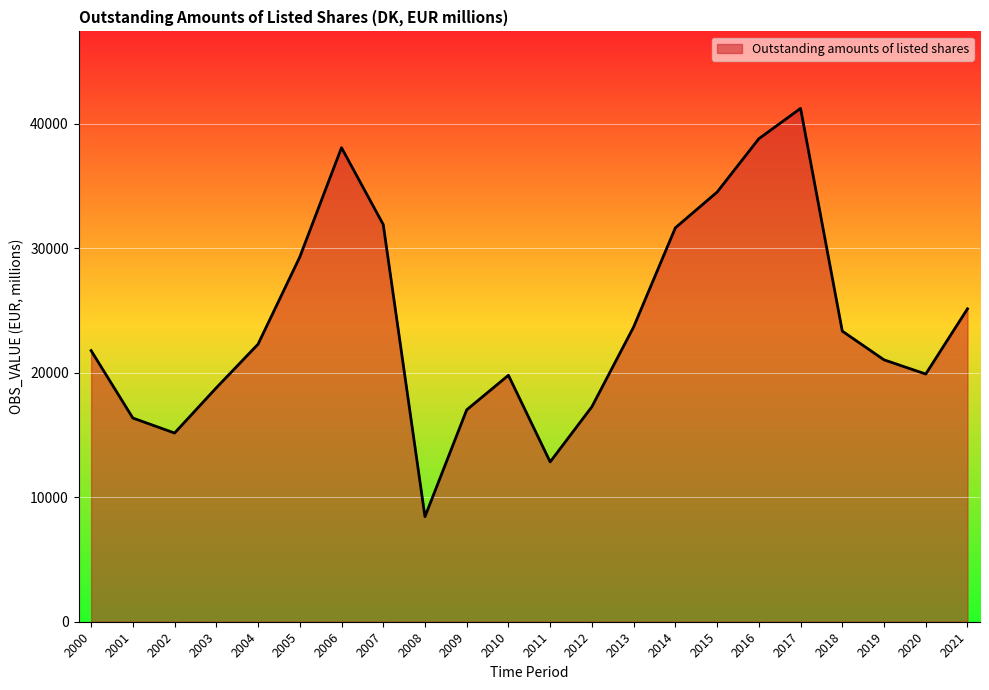

The value at 2001 is 16354.5. True or false?

True